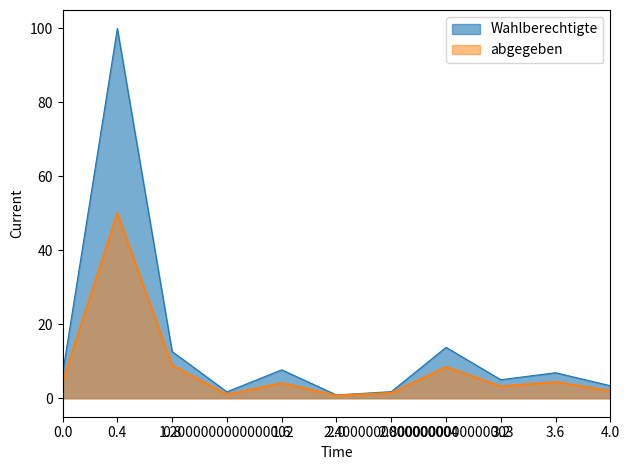

What is the highest value of the abgegeben series?

50.1